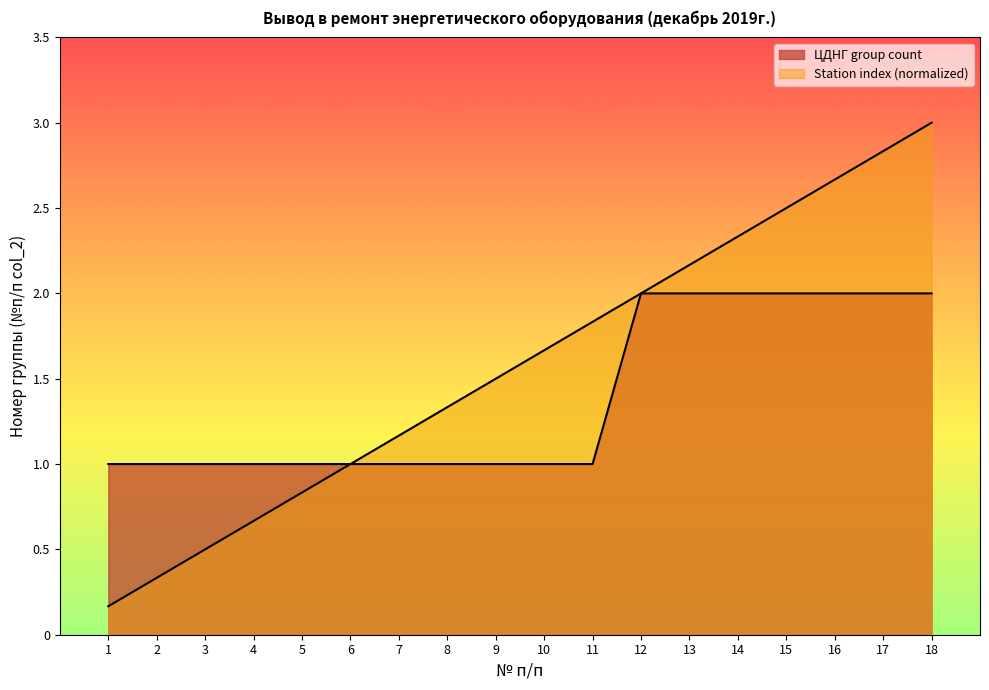

What are all the series names shown in the legend?

ЦДНГ group count, Station index